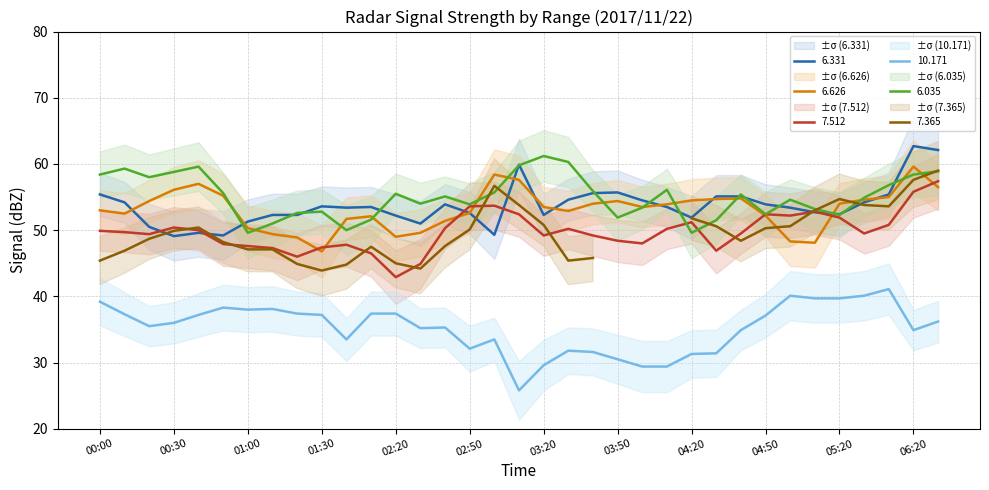

The value of 7.512 at 00:00 is 49.9. True or false?

True